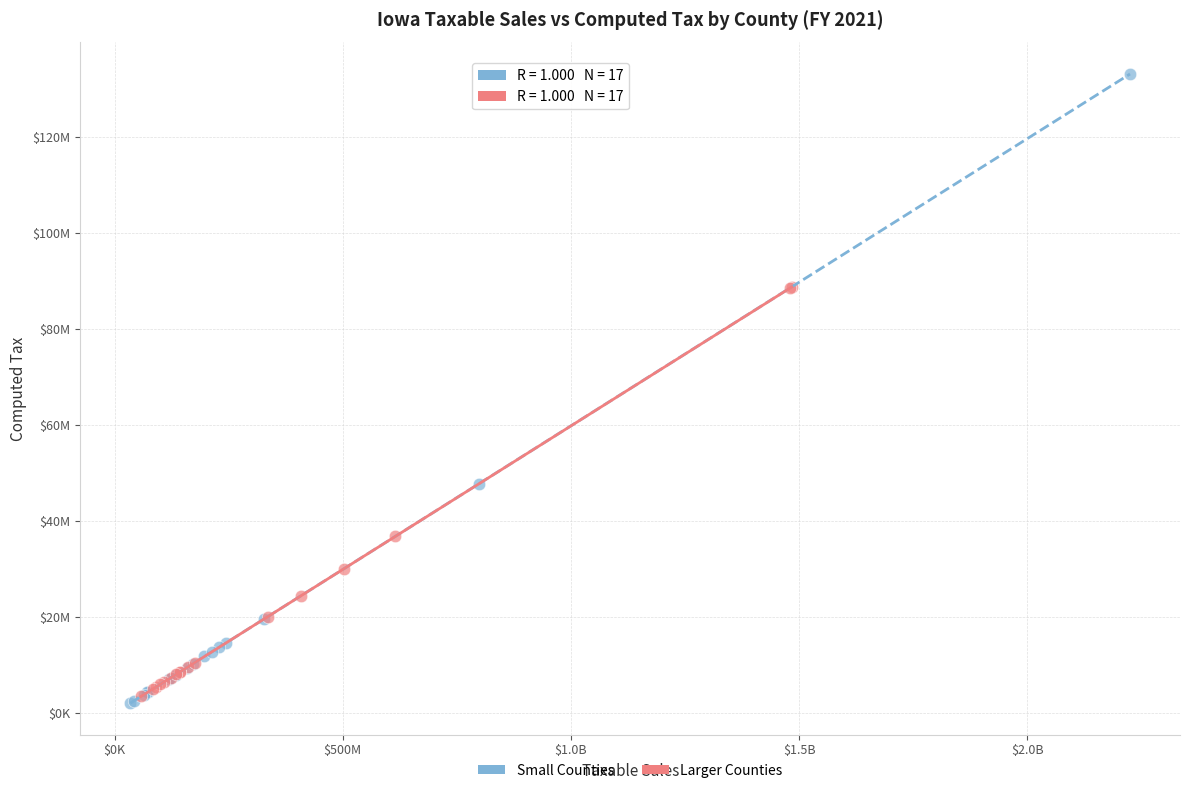

Which series has the widest spread of Y values?

Small Counties